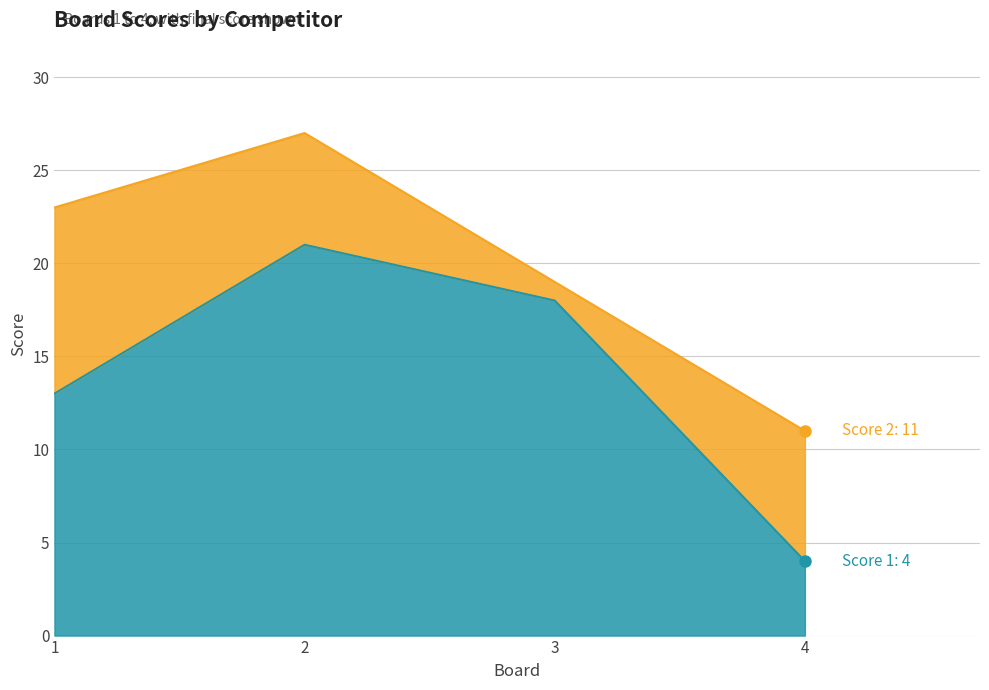

Count the values in the range 13 to 21.

3